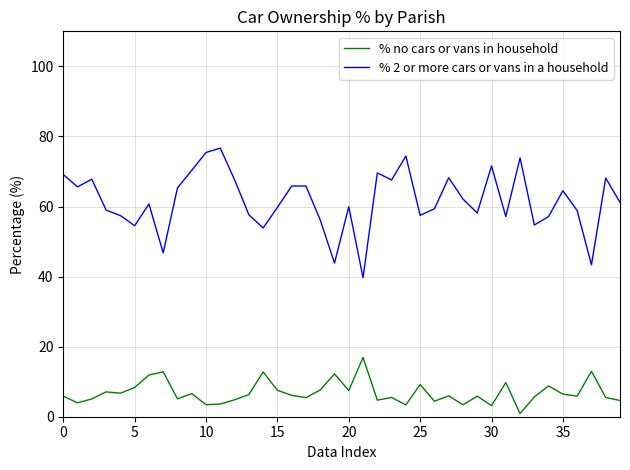

How many lines are shown in the chart?

2